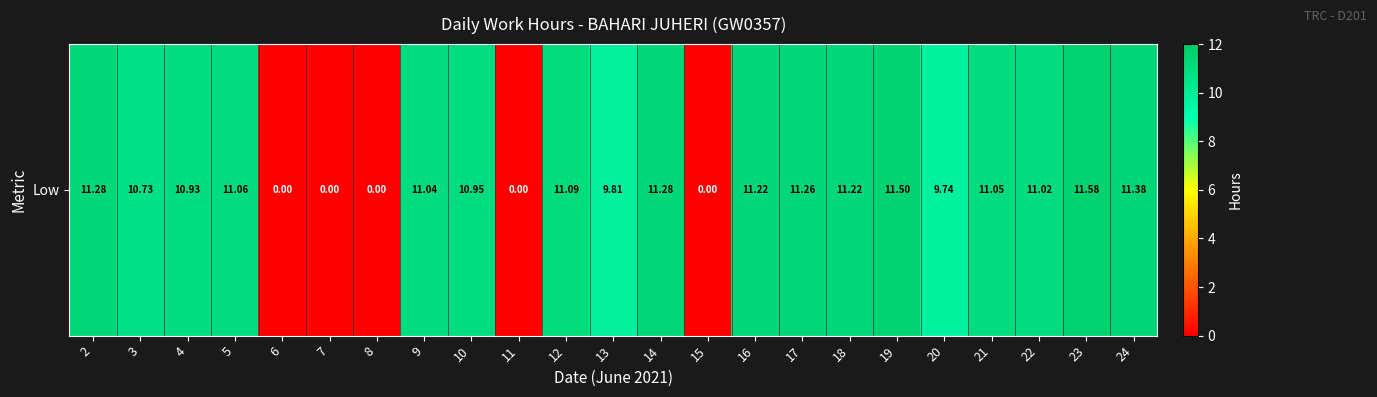

What is the change in value from 12 to 17?

+0.2